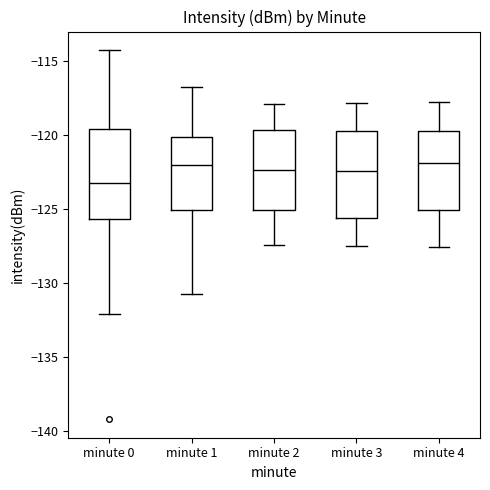

Reading left to right, read every box against the y-axis: the position of its median line, the range the box covers, and the ends of its whiskers. The values are not printed on the chart, so give them approximately, as read against the axis.

minute 0: median -123.5, box -125.5 to -119.5, whiskers -132.0 to -114.5
minute 1: median -122.0, box -125.0 to -120.0, whiskers -130.5 to -117.0
minute 2: median -122.5, box -125.0 to -119.5, whiskers -127.5 to -118.0
minute 3: median -122.5, box -125.5 to -119.5, whiskers -127.5 to -118.0
minute 4: median -122.0, box -125.0 to -119.5, whiskers -127.5 to -118.0